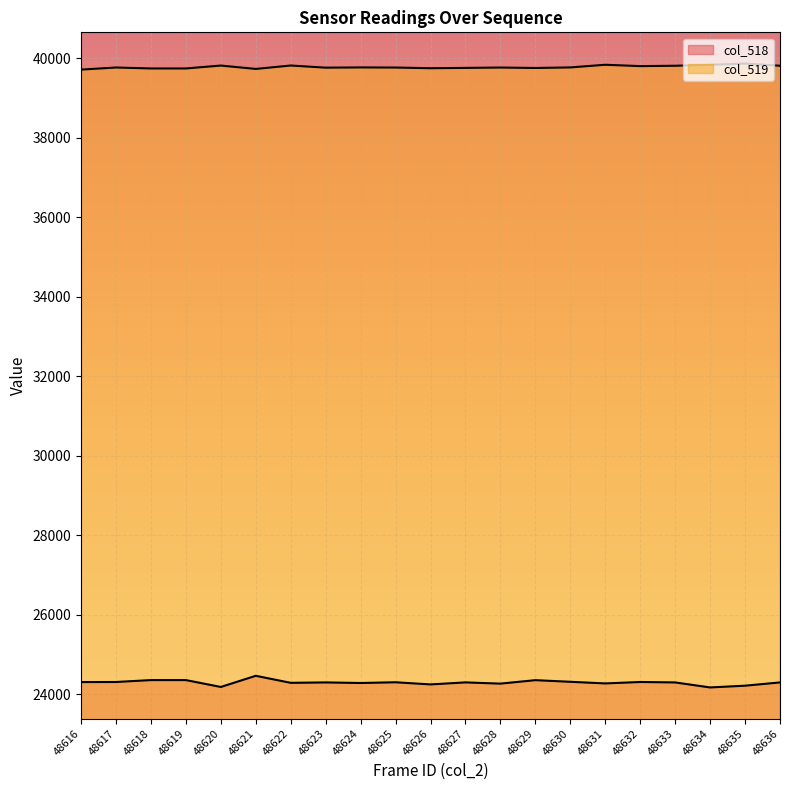

True or false: col_518 line has more than 1 points higher than both neighbors.

True